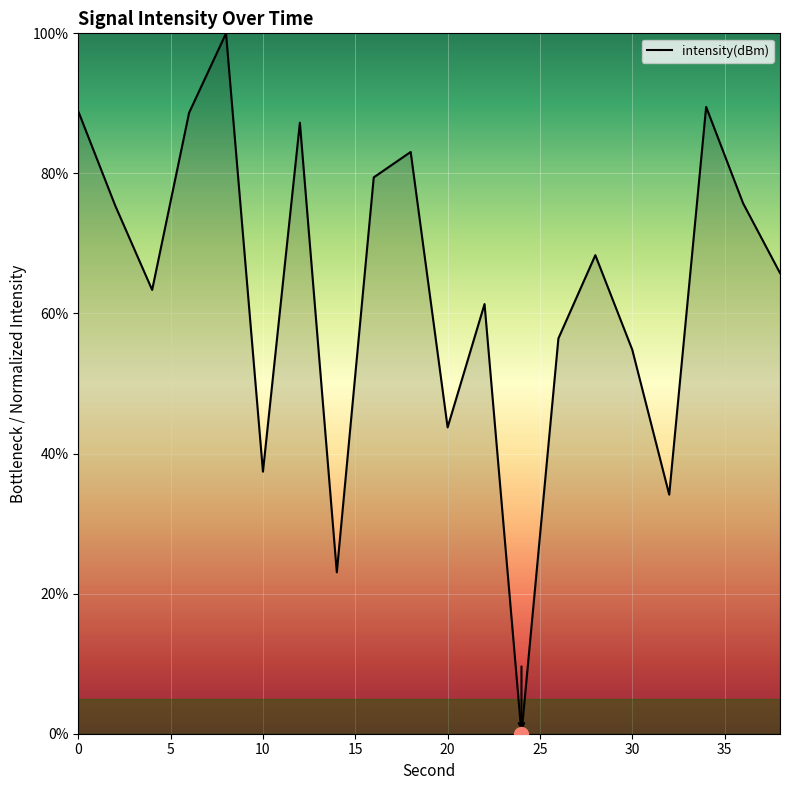

How many lines are shown in the chart?

1